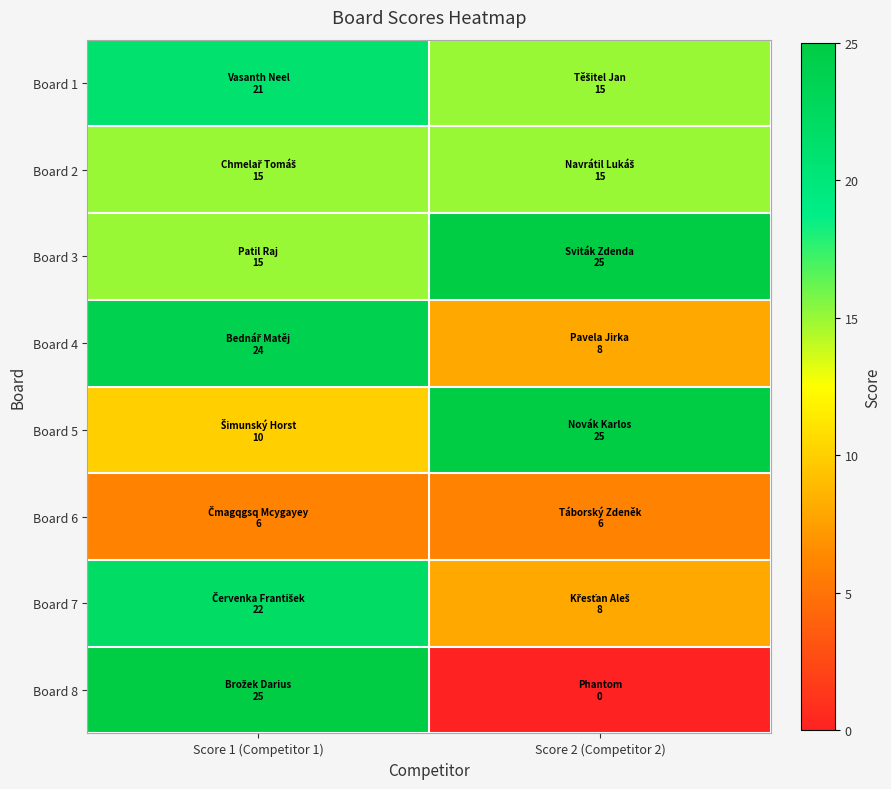

Reading left to right, what are all the values shown in this chart?

Board 1: Score 1 (Competitor 1)=21	Score 2 (Competitor 2)=15
Board 2: Score 1 (Competitor 1)=15	Score 2 (Competitor 2)=15
Board 3: Score 1 (Competitor 1)=15	Score 2 (Competitor 2)=25
Board 4: Score 1 (Competitor 1)=24	Score 2 (Competitor 2)=8
Board 5: Score 1 (Competitor 1)=10	Score 2 (Competitor 2)=25
Board 6: Score 1 (Competitor 1)=6	Score 2 (Competitor 2)=6
Board 7: Score 1 (Competitor 1)=22	Score 2 (Competitor 2)=8
Board 8: Score 1 (Competitor 1)=25	Score 2 (Competitor 2)=0